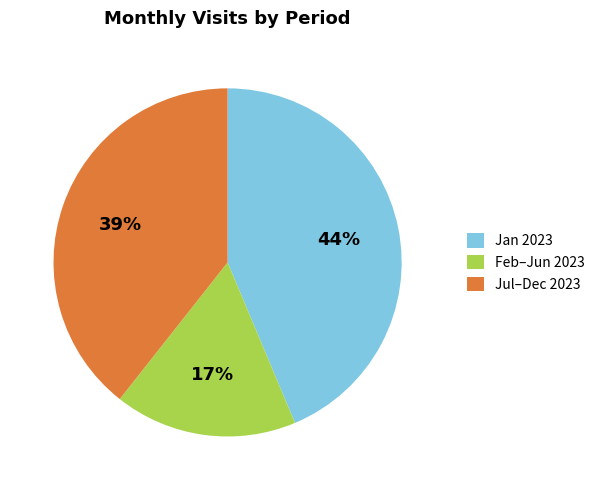

Is there a majority slice in this chart?

No